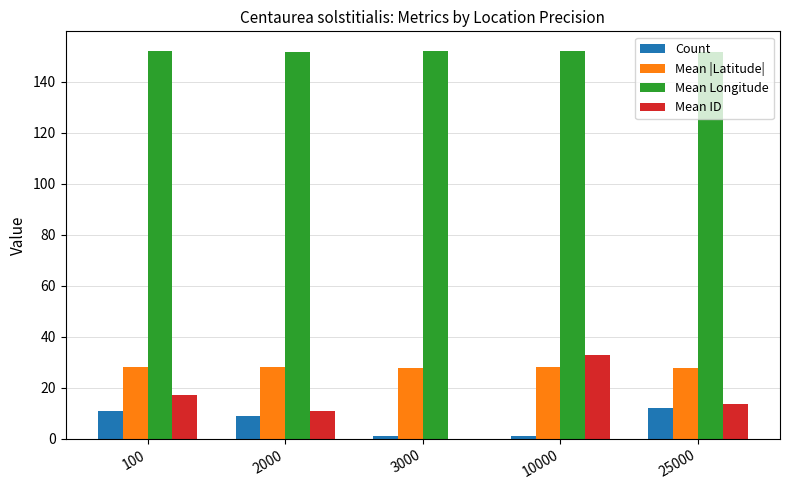

What is the approximate value of Mean Longitude at 25000?

151.7